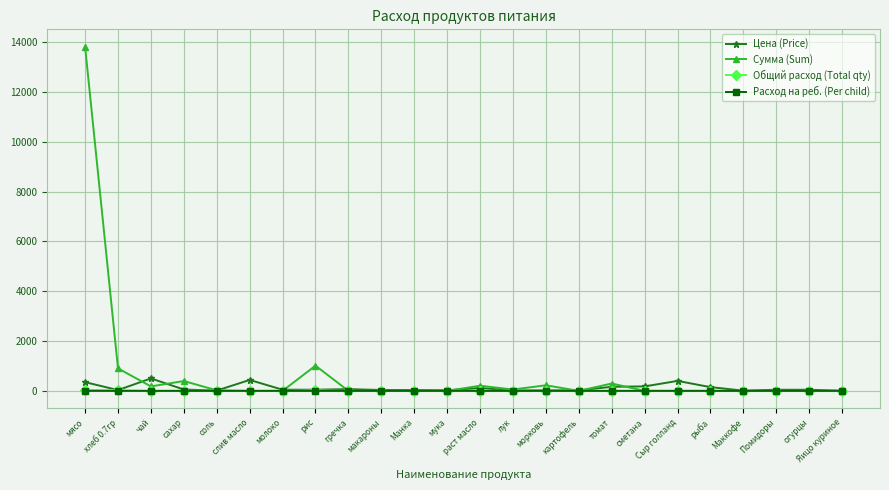

What is the total value across all series at Сыр голланд?

400.0